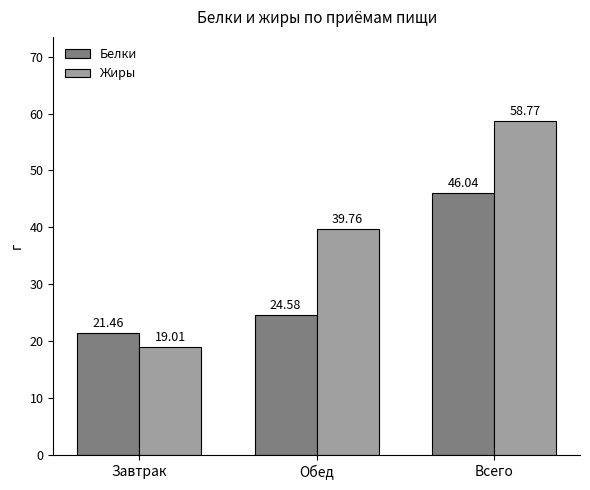

Which series has the largest total across all categories?

Жиры